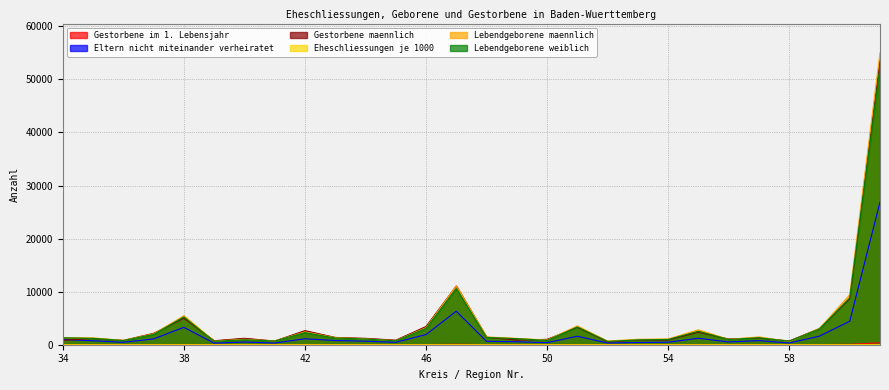

Is the value of Eheschliessungen je 1000 at 46 greater than the value of Gestorbene maennlich at 40?

No